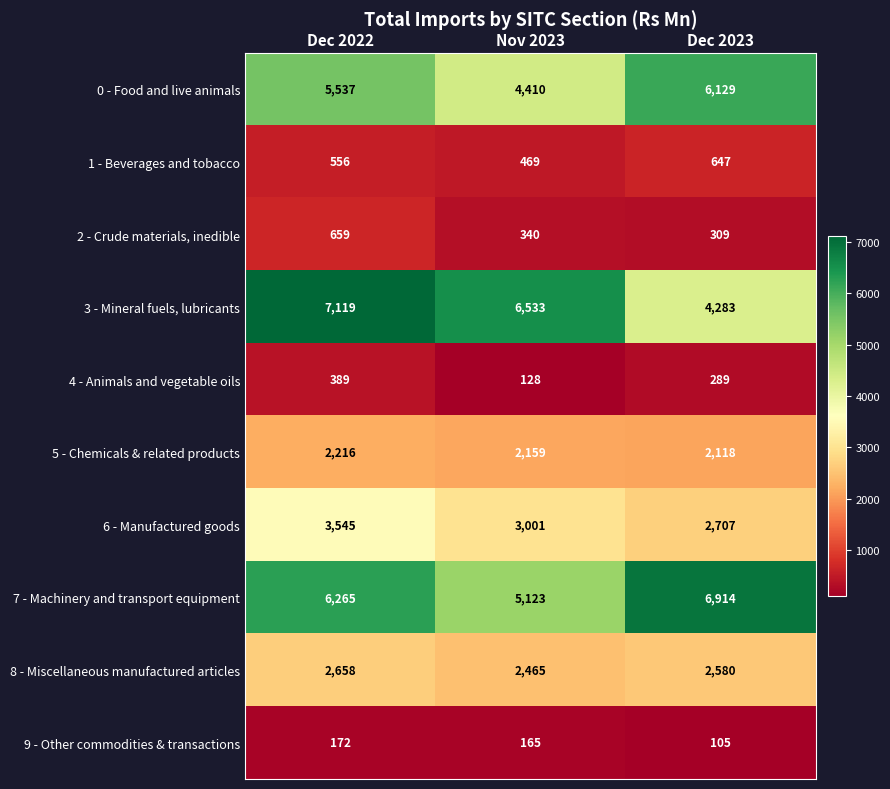

Between Dec 2022 and Nov 2023, which series saw the biggest shift?

7 - Machinery and transport equipment